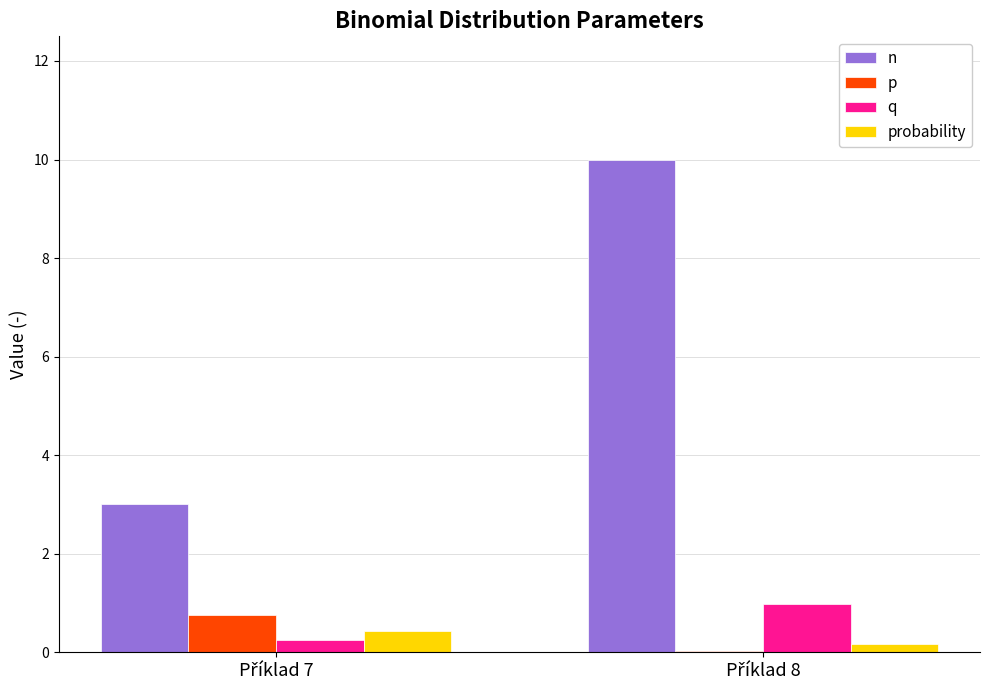

How many series are shown in this chart?

4